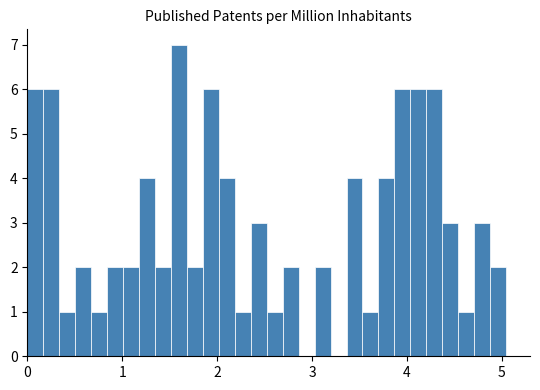

Around what value on the x-axis is the tallest bar? Give the approximate position of its centre, as read against the axis.

1.6